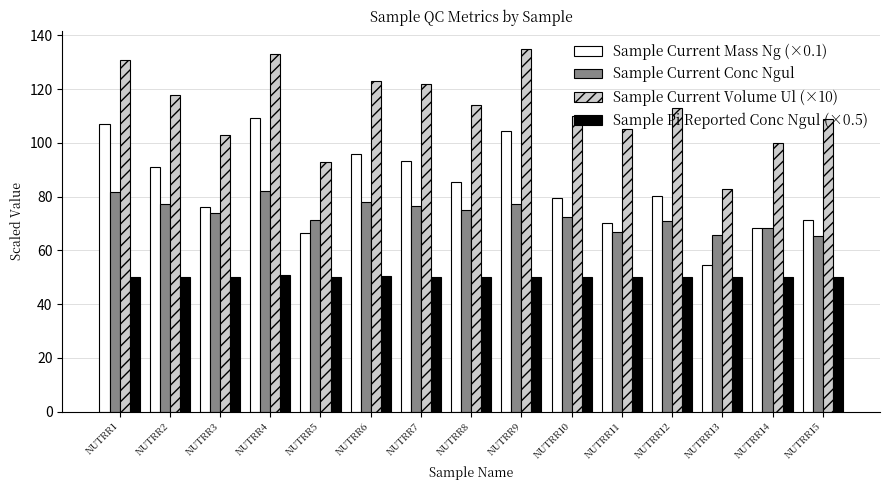

What is the greatest value displayed?

135.0